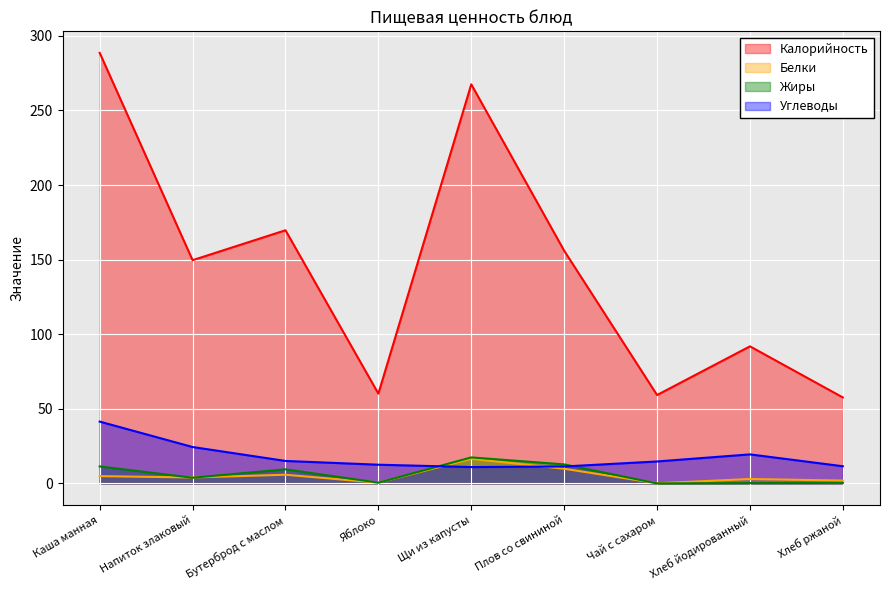

True or false: Углеводы and Калорийность cross at least once.

False